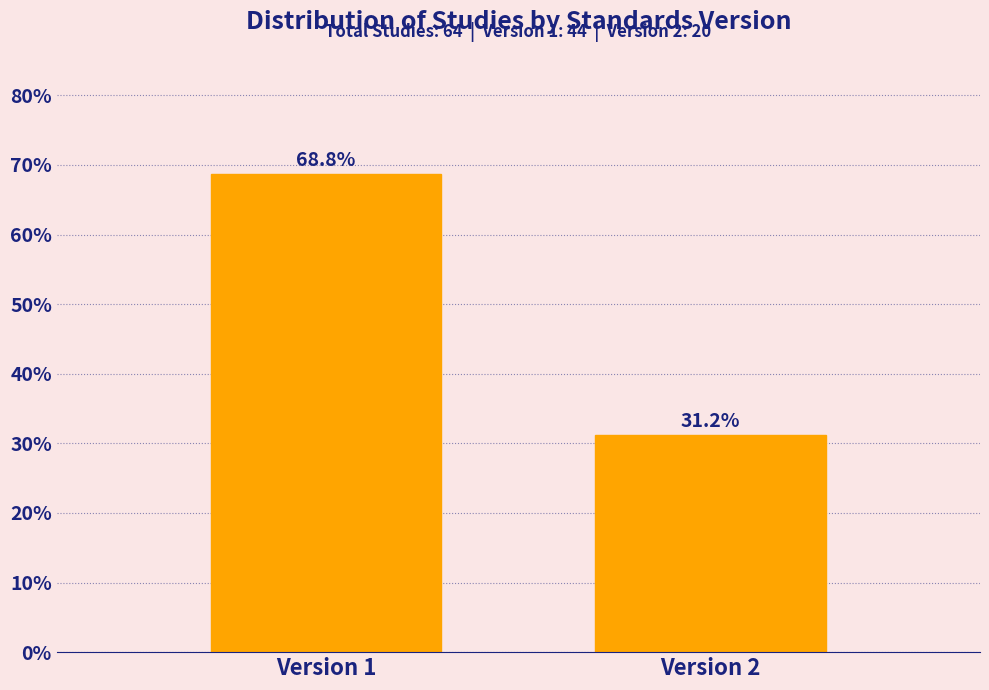

What is the value of the 1st bar from the left?

68.8